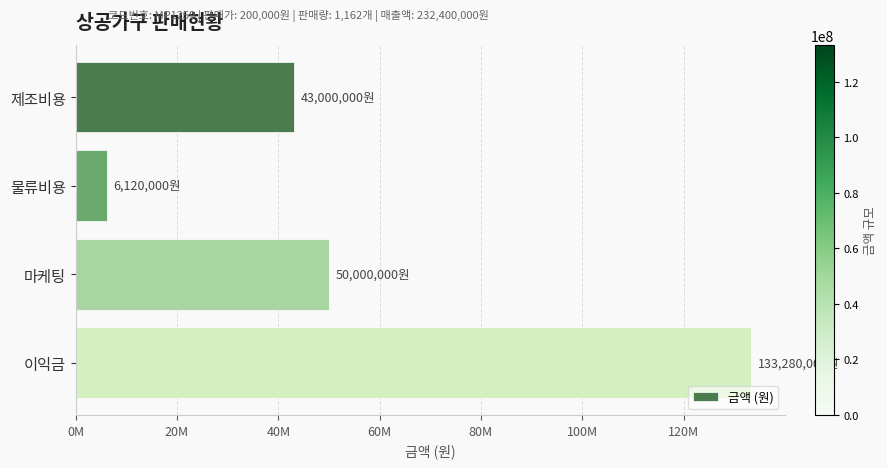

List the labels in order of value, largest first.

이익금, 마케팅, 제조비용, 물류비용